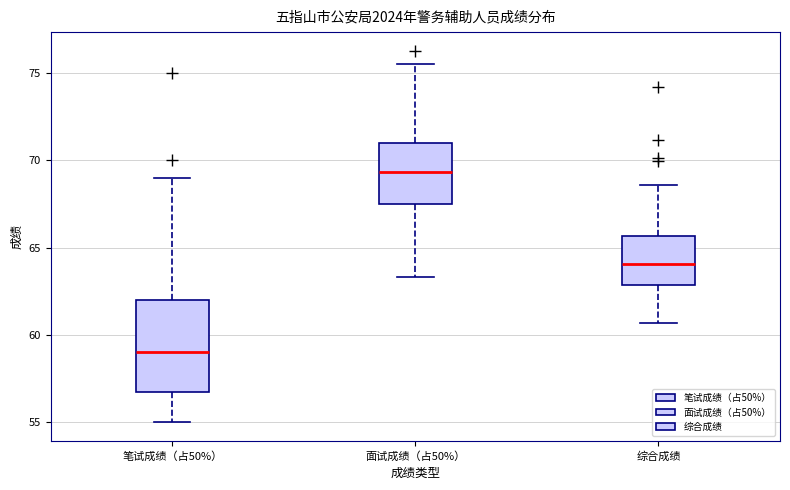

Where is the lower edge of the box for 笔试成绩（占50%） on the y-axis? The values are not printed on the chart, so give them approximately, as read against the axis.

57.0